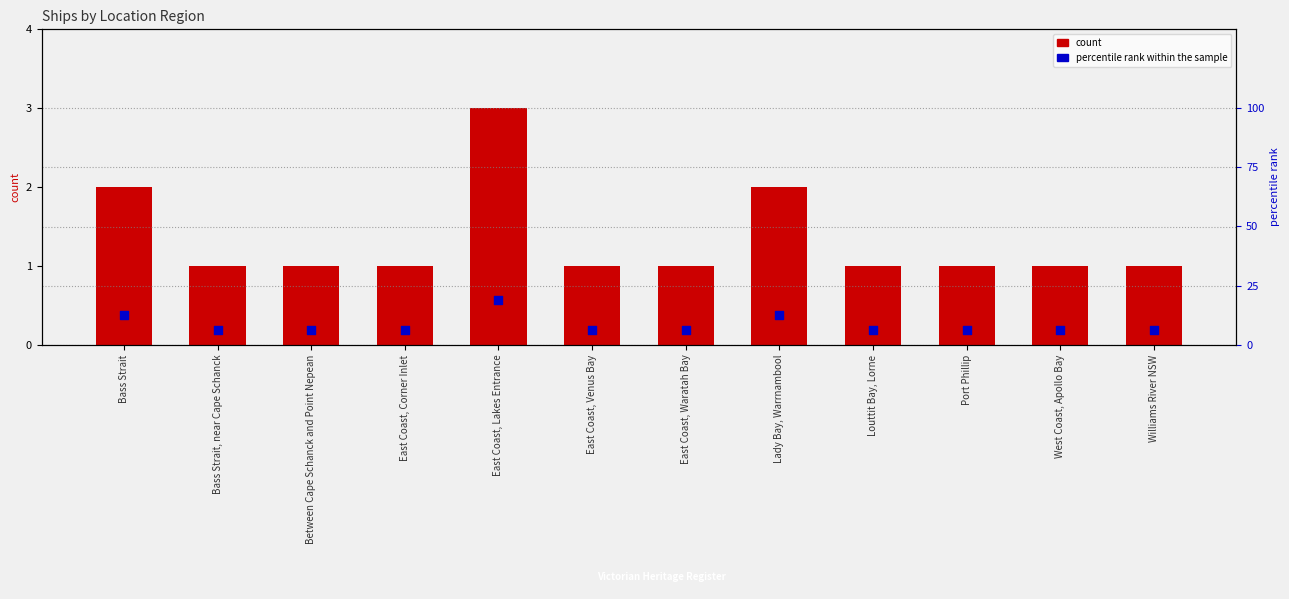

At which category is the sum across all series the highest?

East Coast, Lakes Entrance